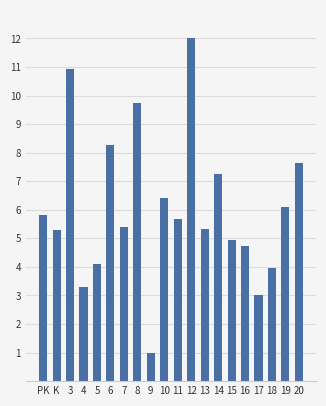

What position from the left is 8?

8